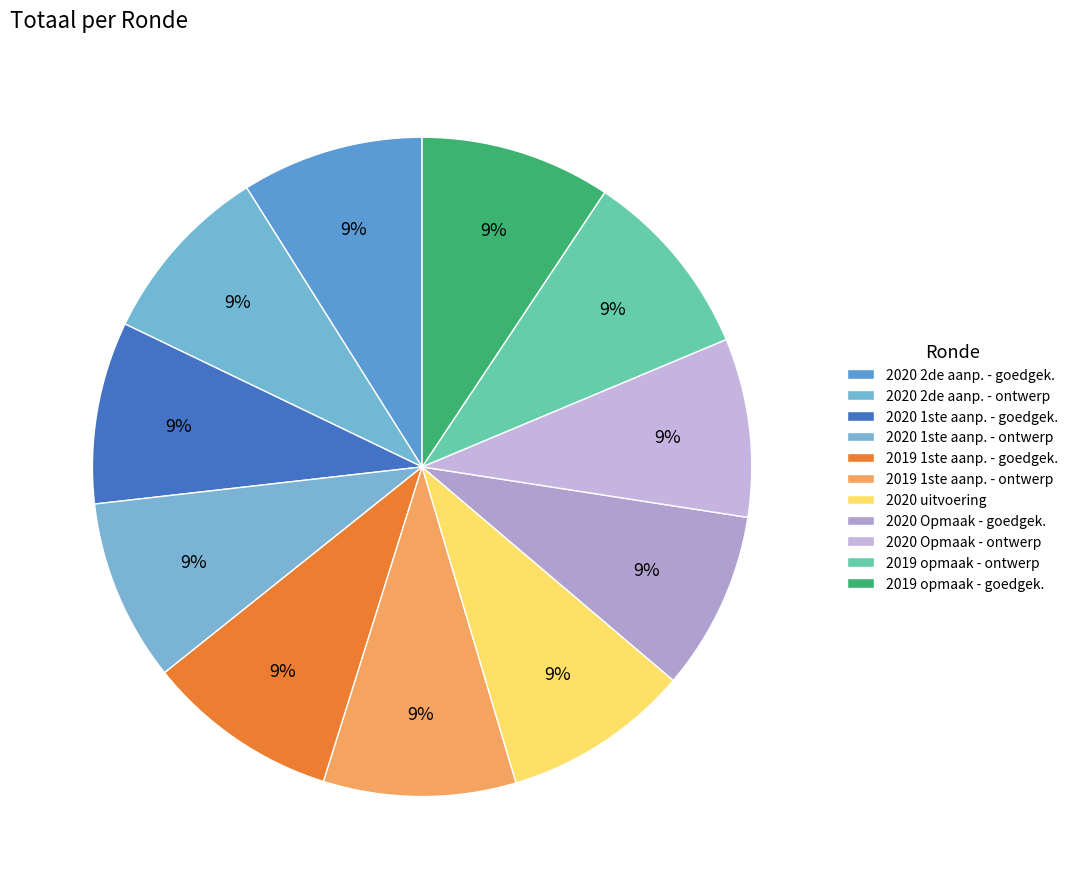

How many slices are in this pie chart?

11